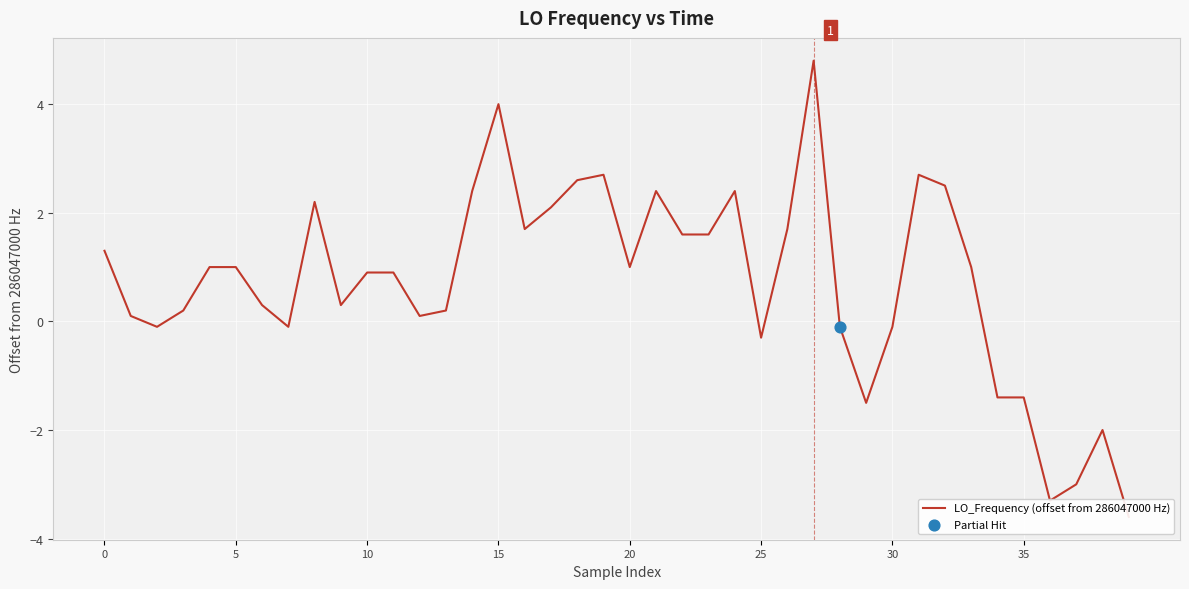

Between 15 and 22, which is larger?

15